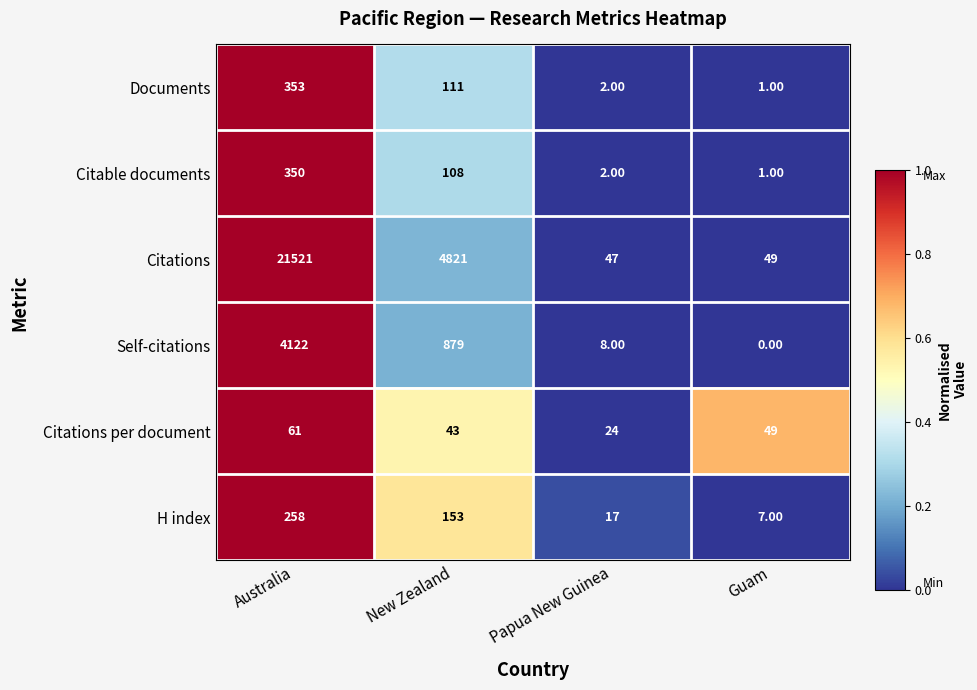

What is the difference between the second highest and minimum values in the Citations per document series?

25